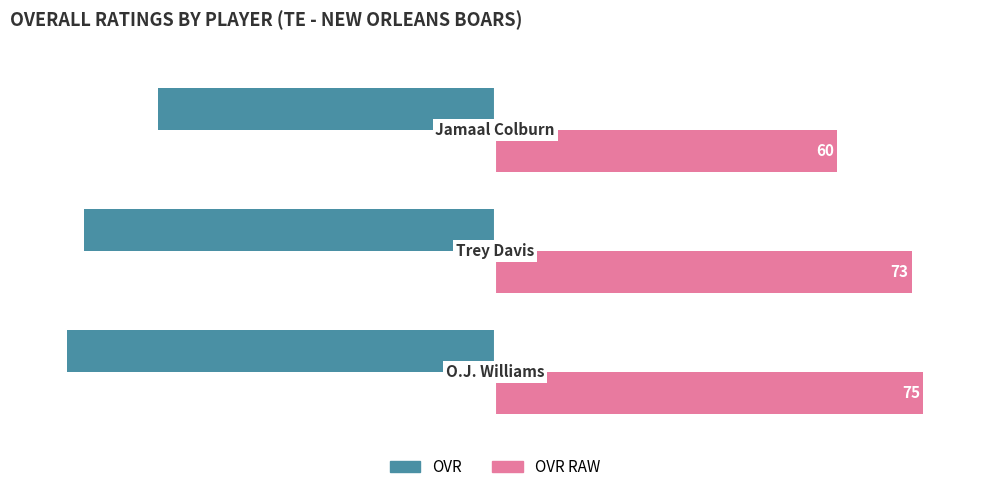

Which series has the widest spread of values?

OVR